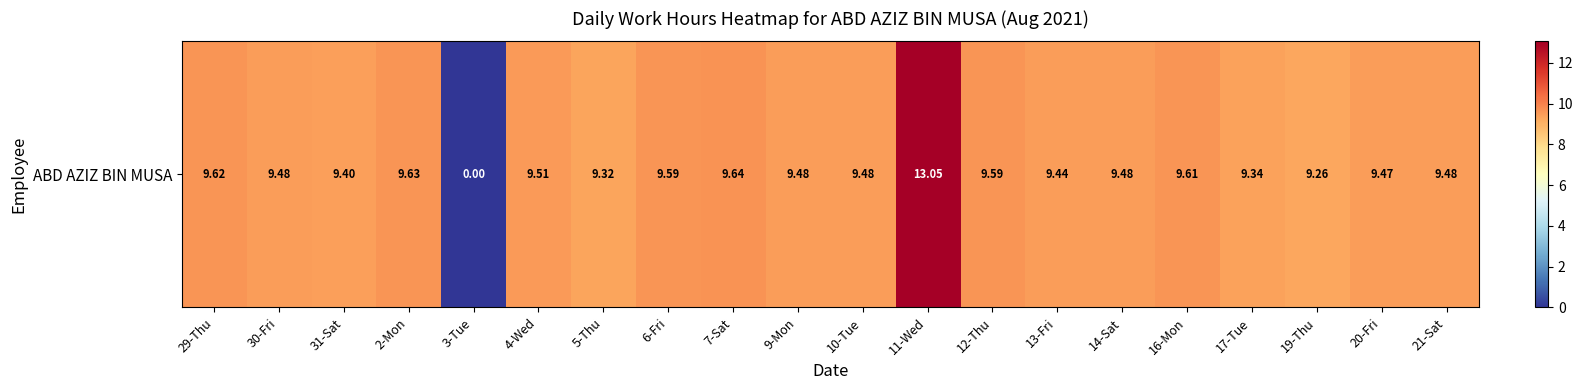

At which label is the value closest to 6?

19-Thu